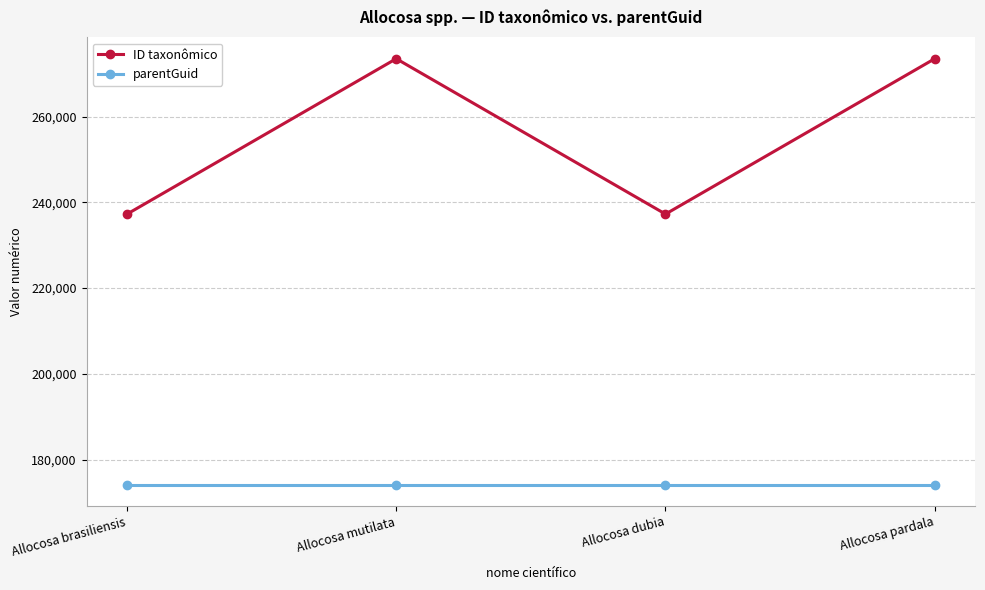

Is this an area chart (filled region under the line)?

No